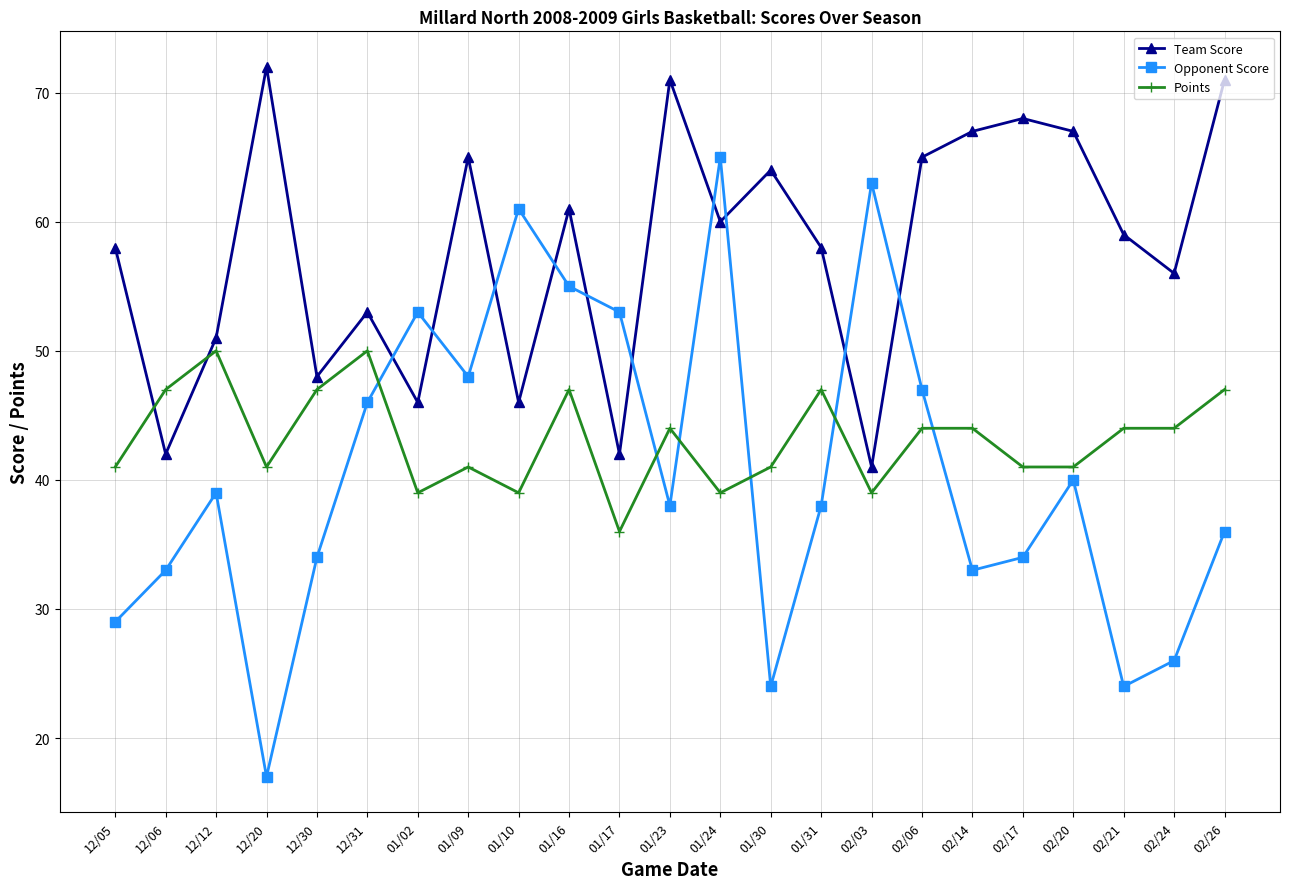

What is the difference between the second highest and minimum values in the Team Score series?

30